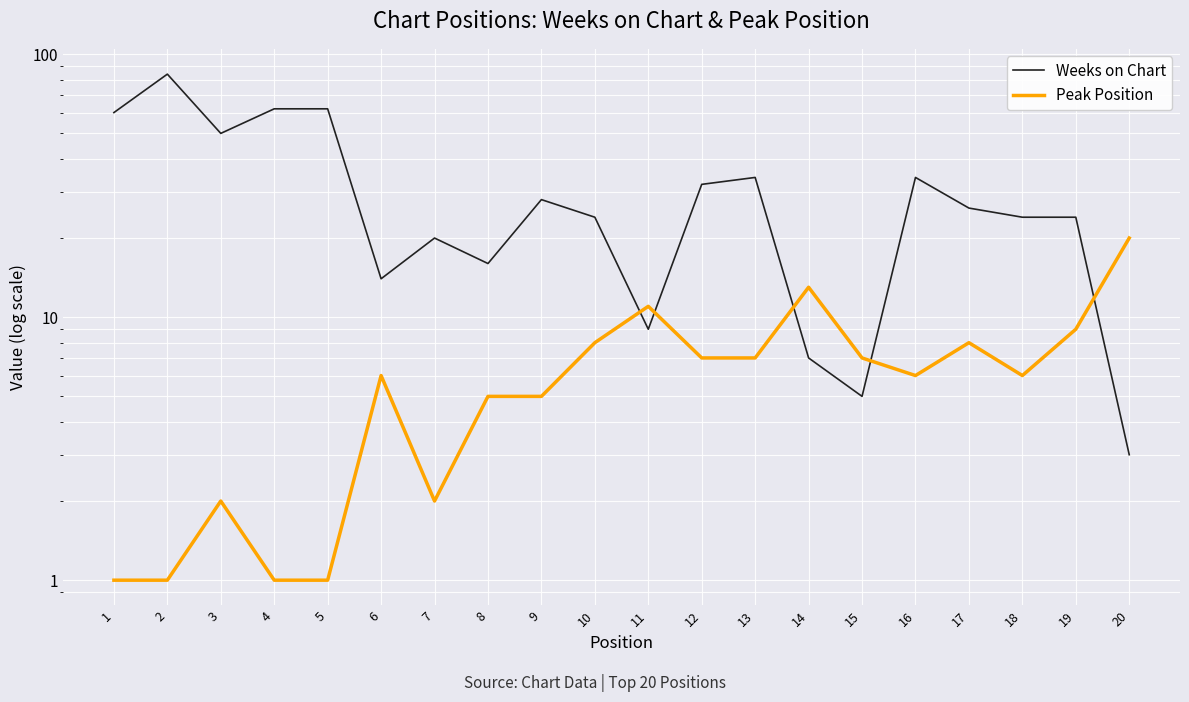

Read the Peak Position value at 16.

6